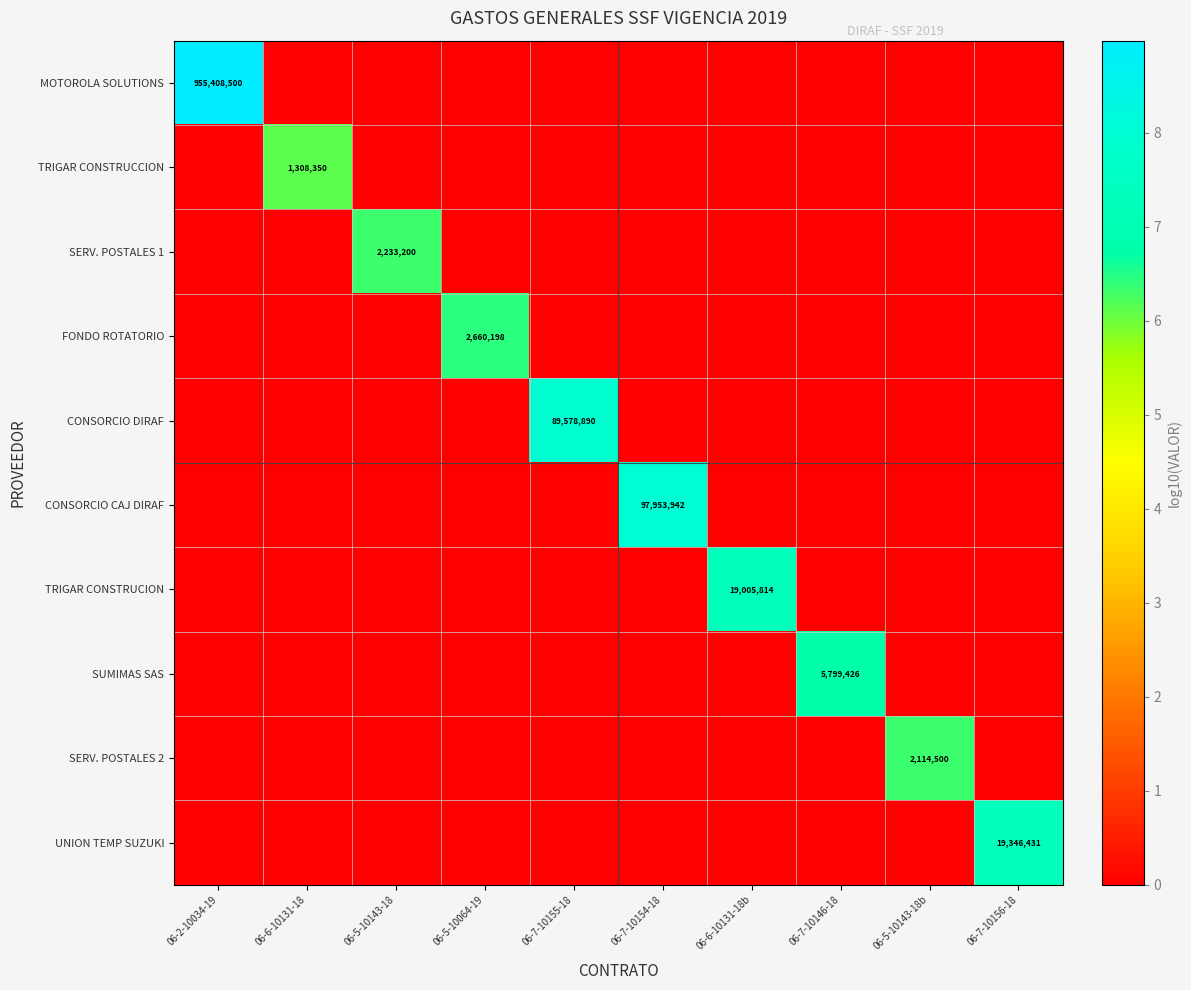

Where is SERV. POSTALES 2 nearest to the value 3?

06-2-10034-19